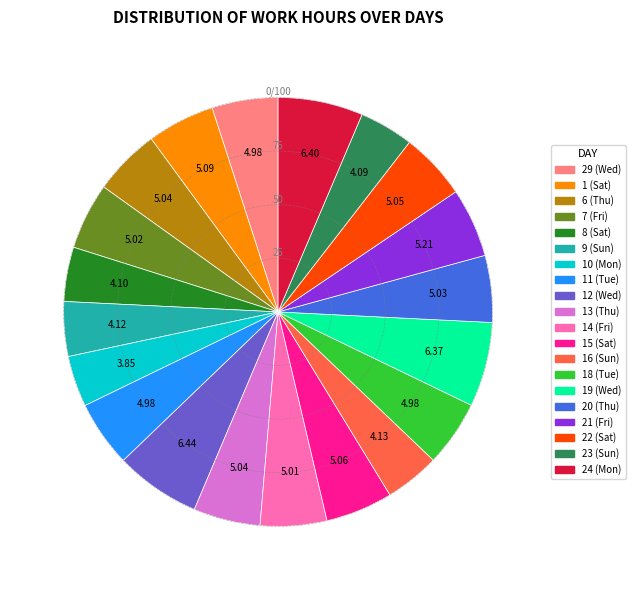

True or false: 23 (Sun) accounts for 4% of the total.

True